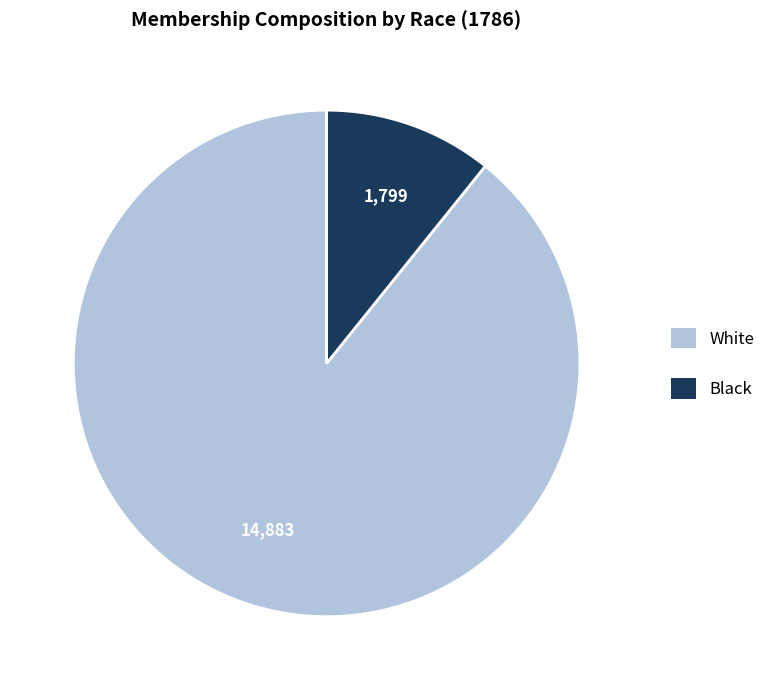

Is there a majority slice in this chart?

Yes